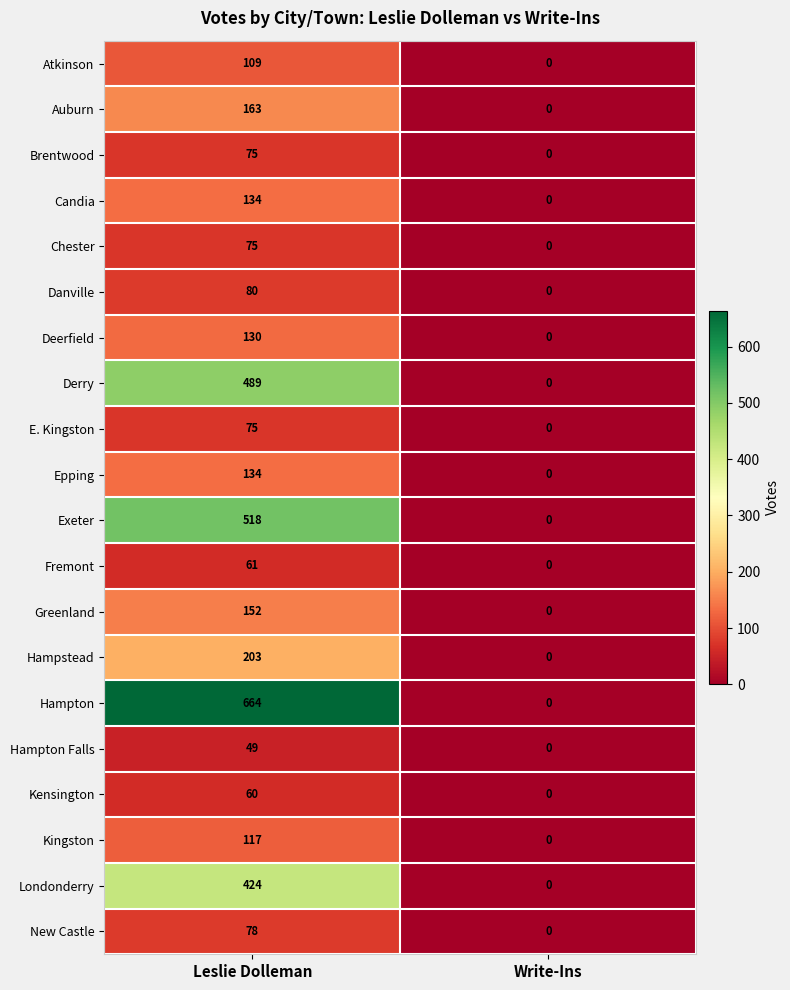

The Chester series shows -27 at Write-Ins. True or false?

False